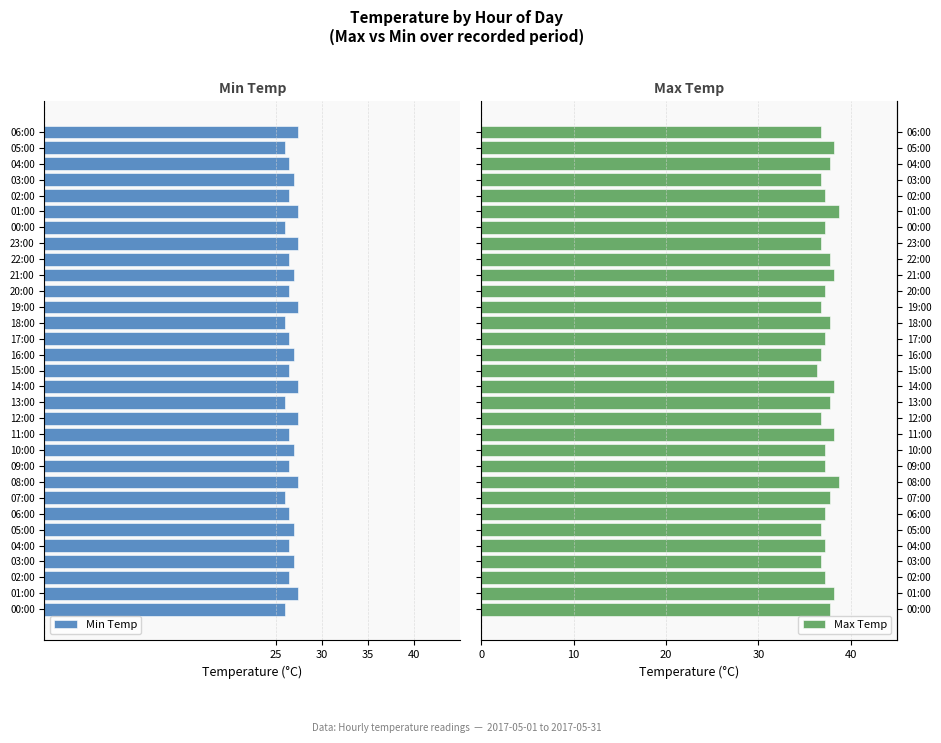

The Max Temp series shows 37.7 at 22:00. True or false?

True